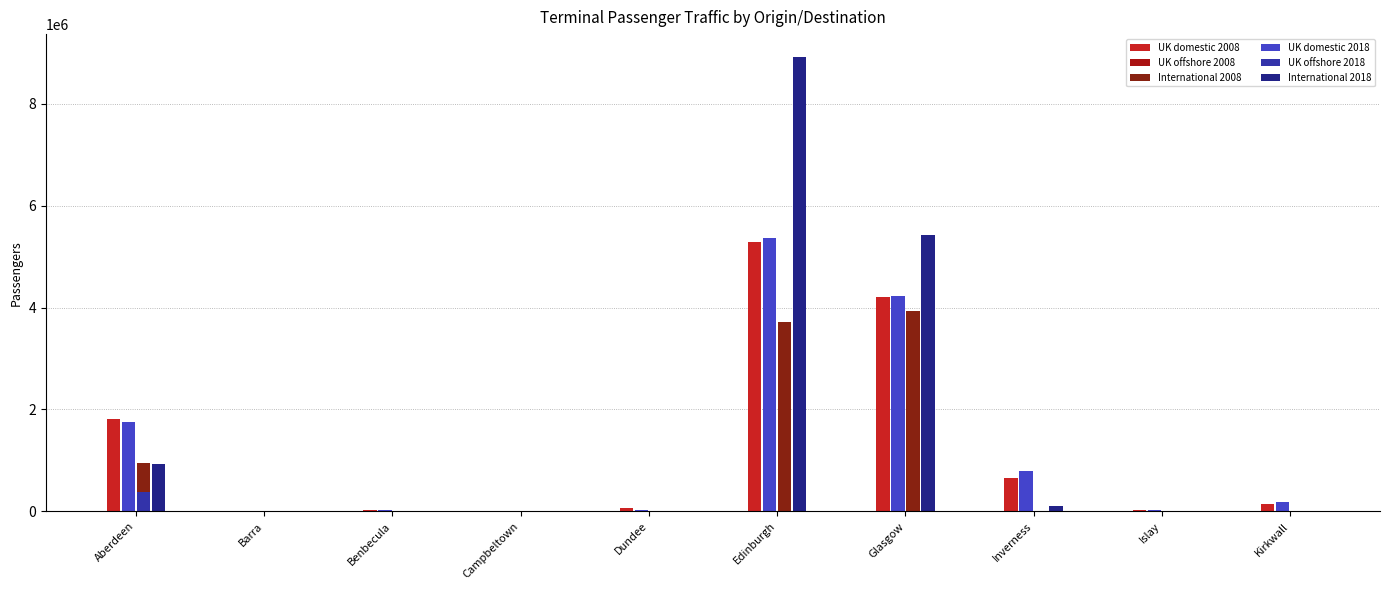

What is the difference between the International 2018 values at Kirkwall and Inverness?

96596